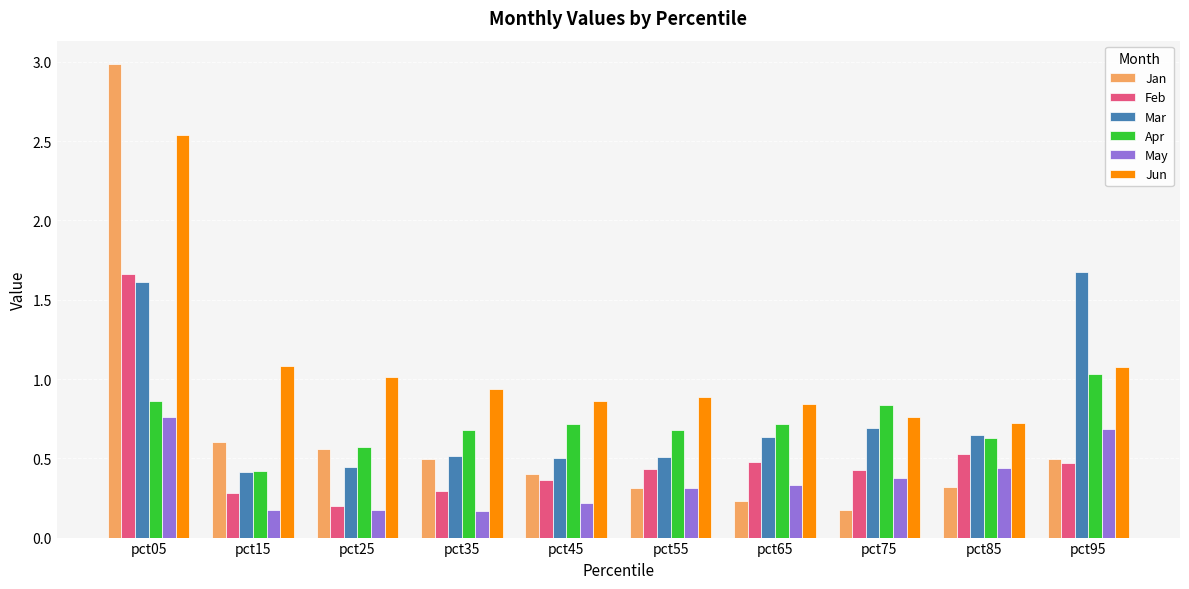

What is the difference between the highest and lowest values at pct95?

1.2